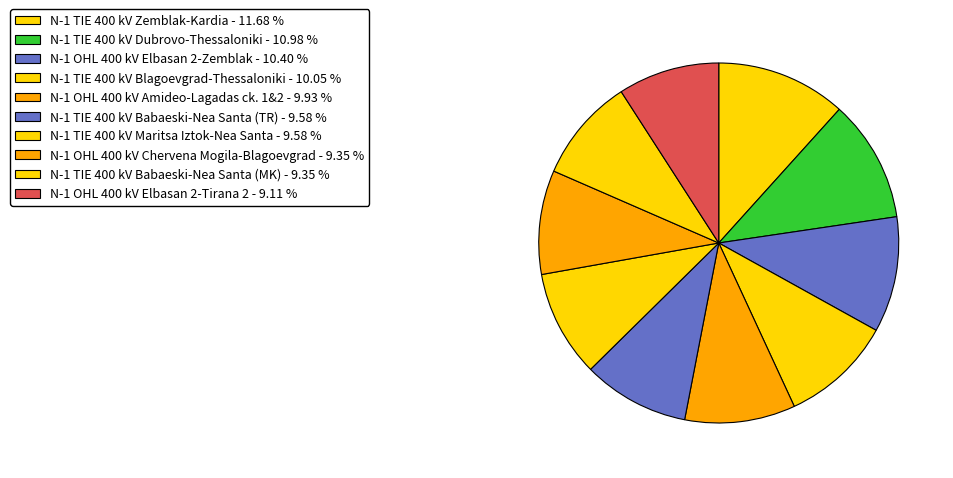

Is the sum of N-1 OHL 400 kV Elbasan 2-Tirana 2 and N-1 TIE 400 kV Blagoevgrad-Thessaloniki greater than half?

No